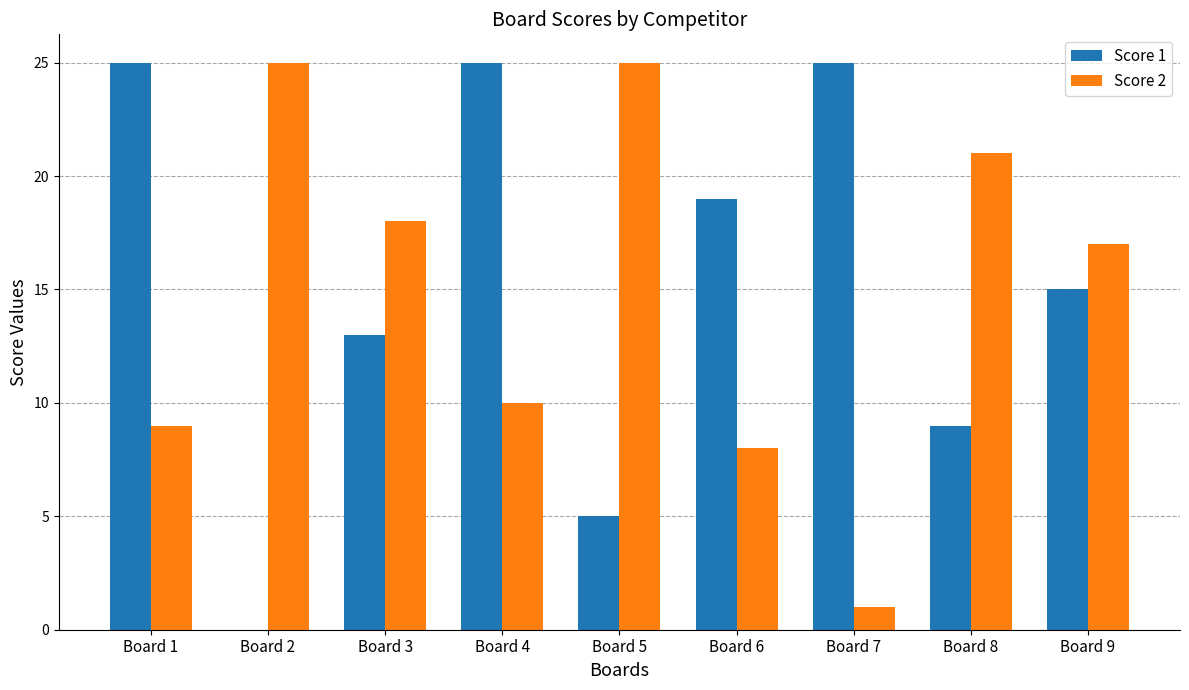

Between Board 5 and Board 7, which series saw the biggest shift?

Score 2